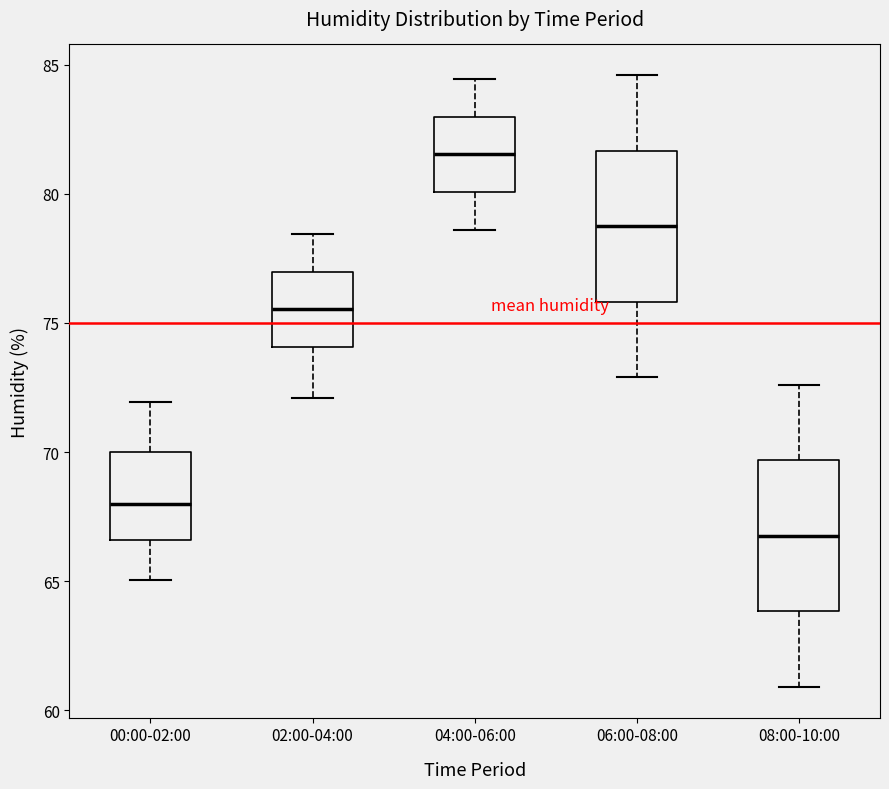

Reading left to right, read every box against the y-axis: the position of its median line, the range the box covers, and the ends of its whiskers. The values are not printed on the chart, so give them approximately, as read against the axis.

00:00-02:00: median 68.0, box 66.5 to 70.0, whiskers 65.0 to 72.0
02:00-04:00: median 75.5, box 74.0 to 77.0, whiskers 72.0 to 78.5
04:00-06:00: median 81.5, box 80.0 to 83.0, whiskers 78.5 to 84.5
06:00-08:00: median 79.0, box 76.0 to 81.5, whiskers 73.0 to 84.5
08:00-10:00: median 67.0, box 64.0 to 69.5, whiskers 61.0 to 72.5